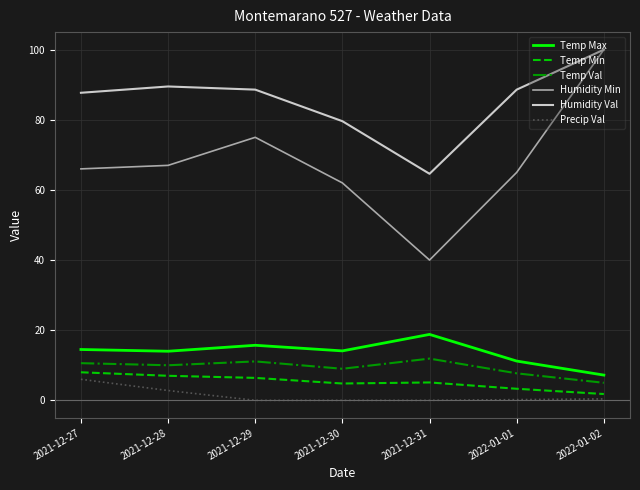

True or false: Temp Min and Precip Val cross at least once.

False